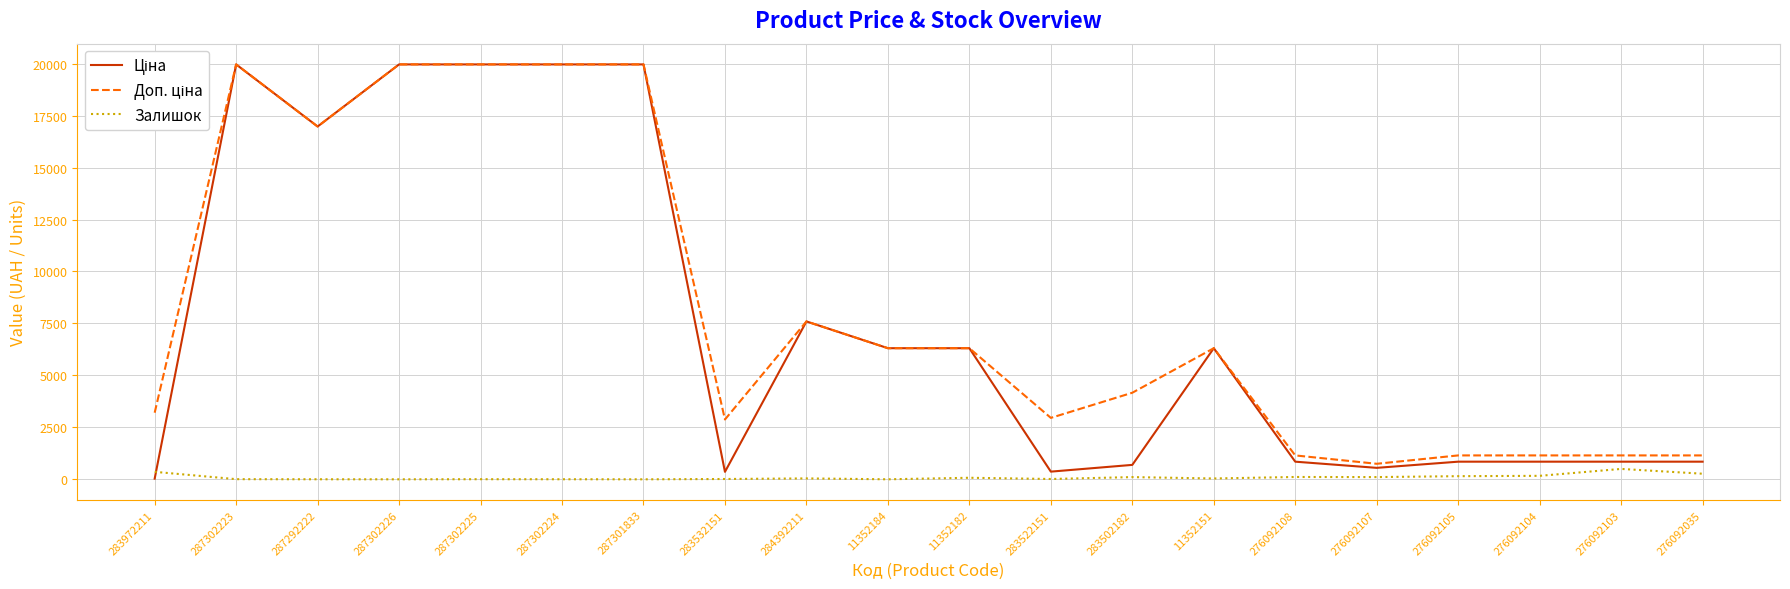

Is it true that Залишок equals 15.0 at 283532151?

True